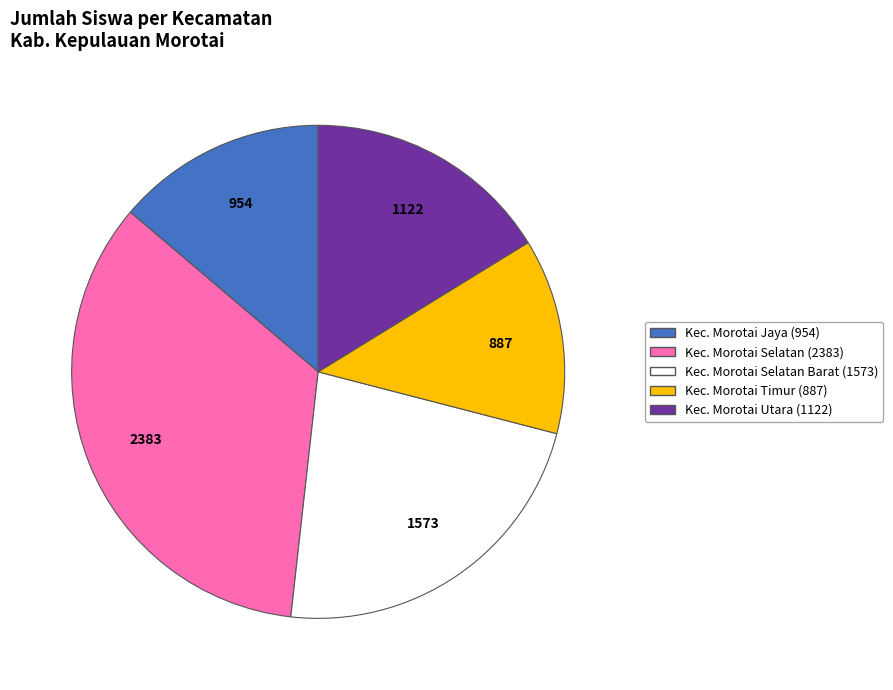

Does any single category account for the majority?

No